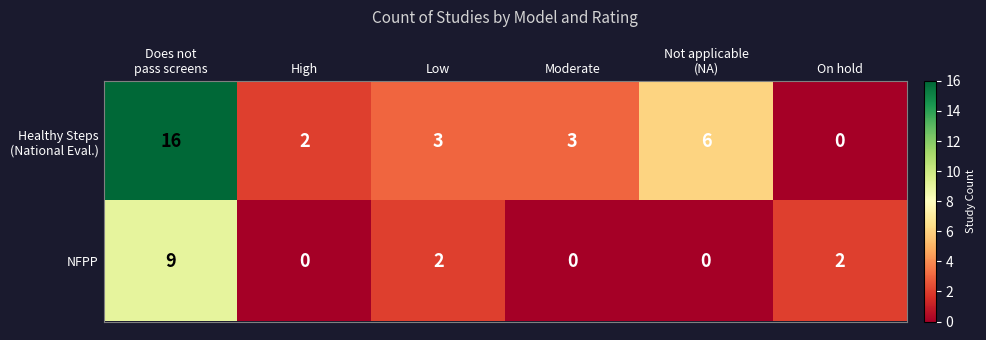

How many NFPP values are between 0 and 2?

5